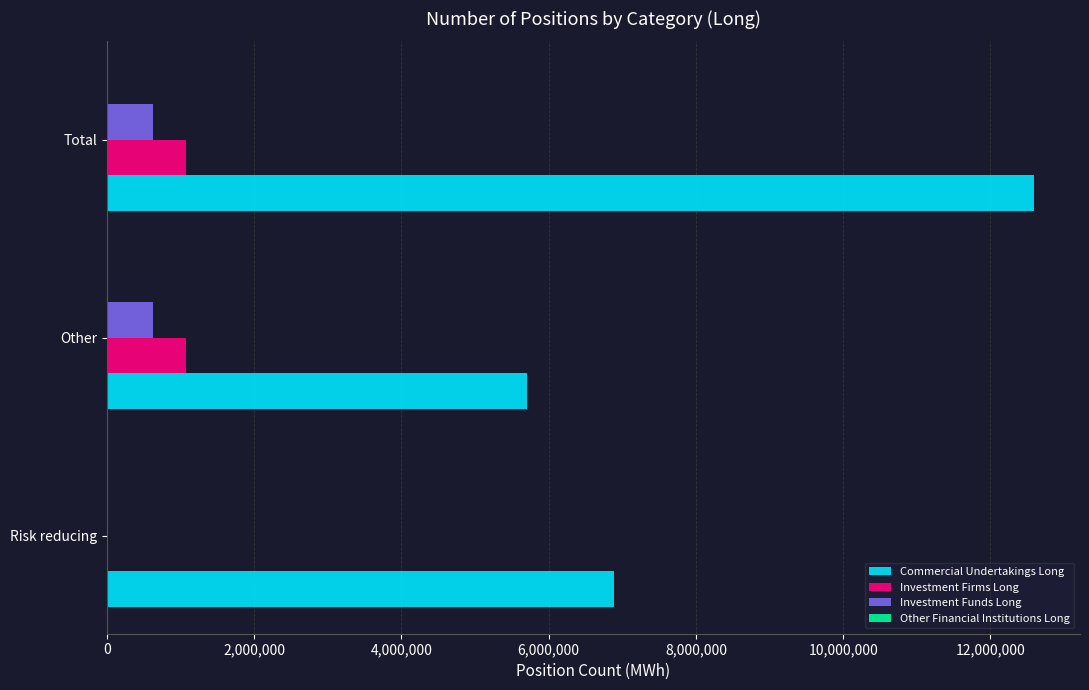

True or false: Investment Firms Long has a value of -641322 at Risk reducing.

False